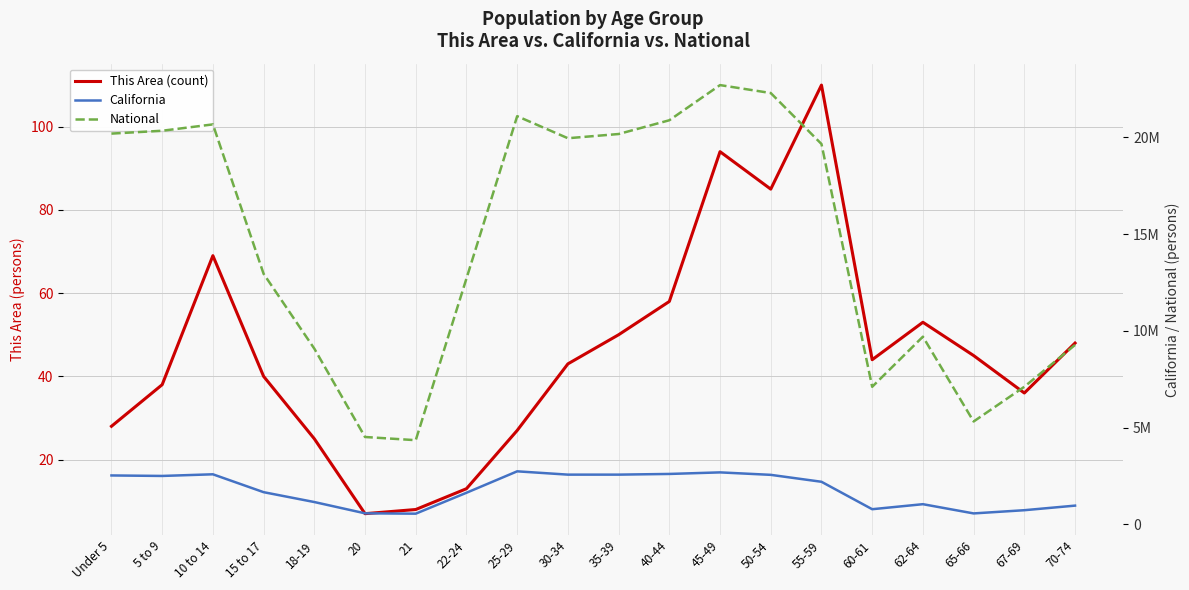

Which has a higher value, 22-24 or 62-64?

62-64